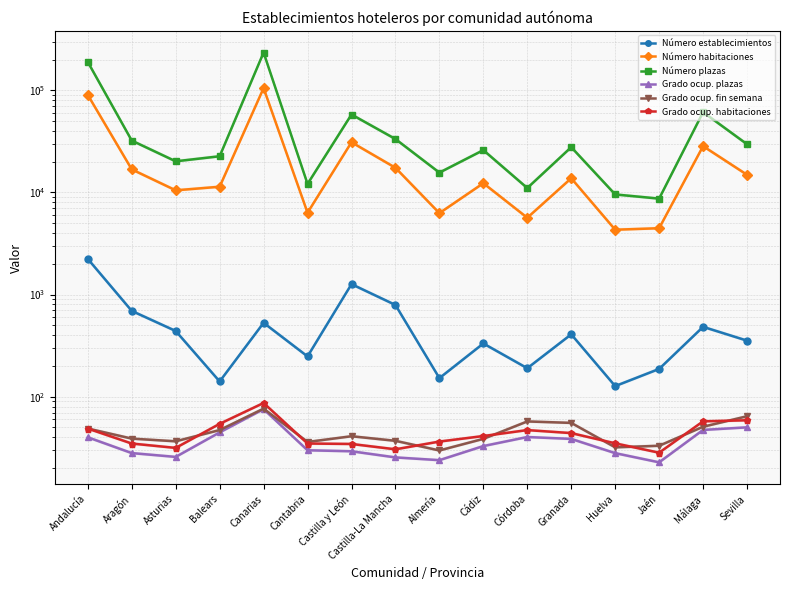

Which series has the largest range (max minus min)?

Número plazas